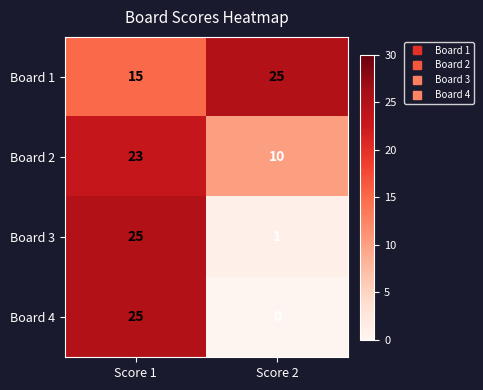

True or false: Board 1 has a value of 21 at Score 1.

False